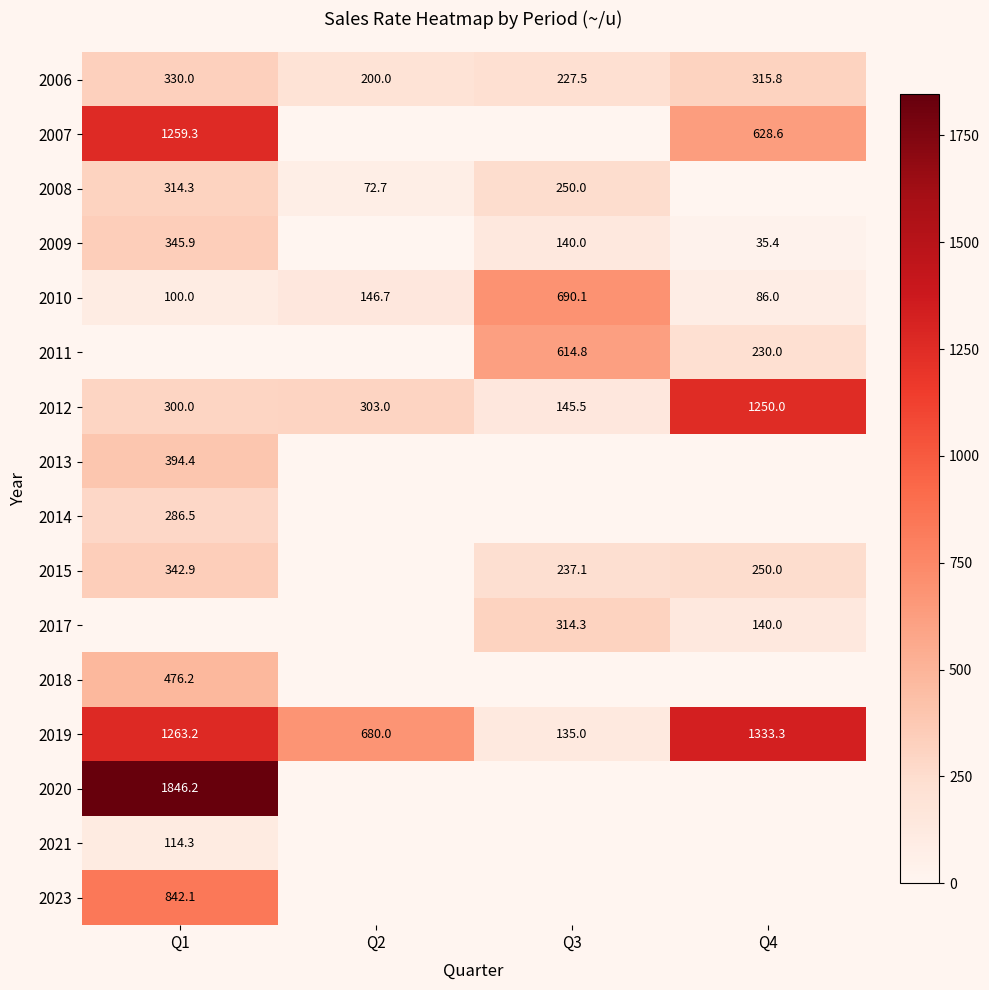

The value of 2019 at Q3 is 135.0. True or false?

True